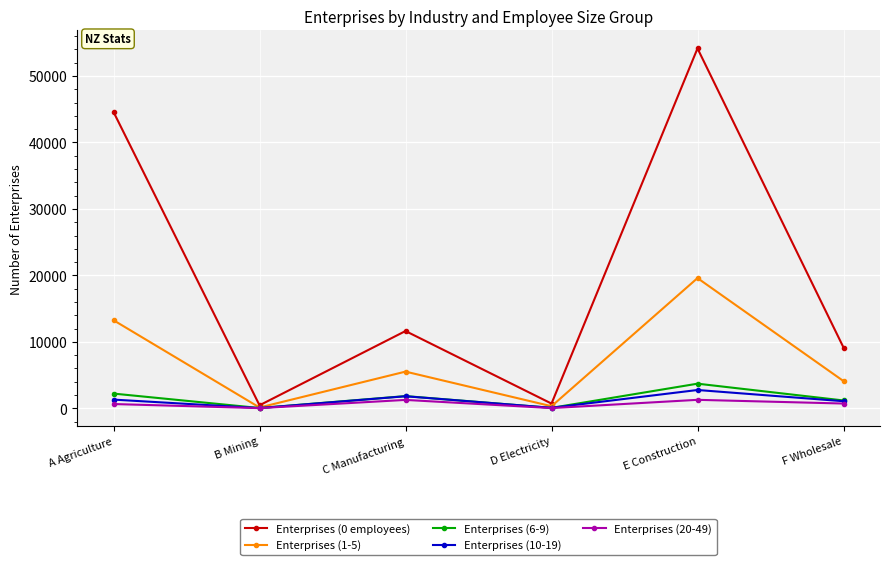

How many lines are shown in the chart?

5